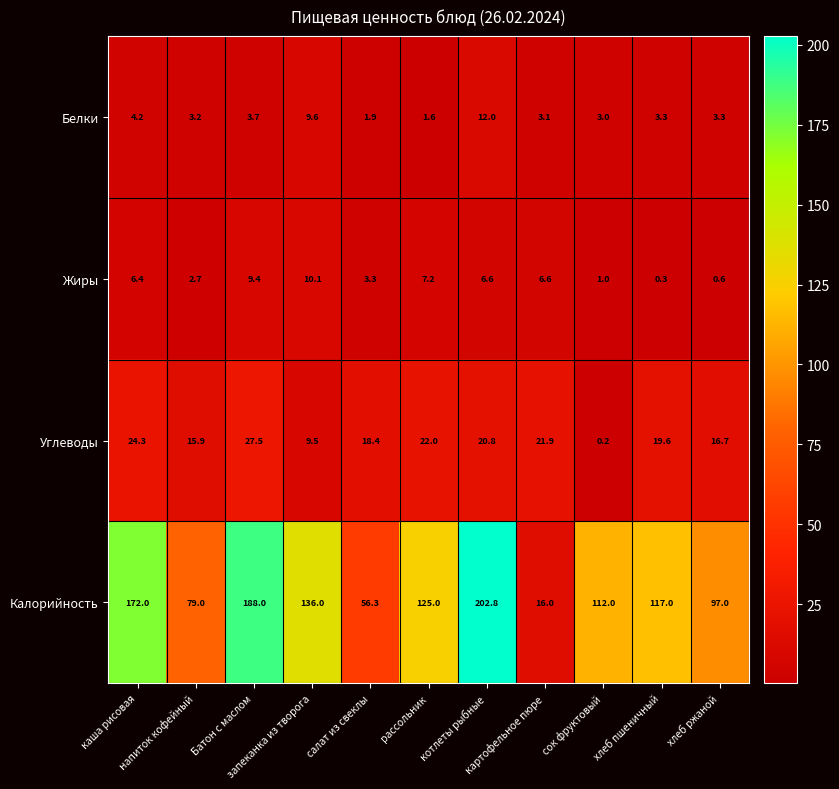

What is the difference between the second highest and second lowest values in the Калорийность series?

131.7